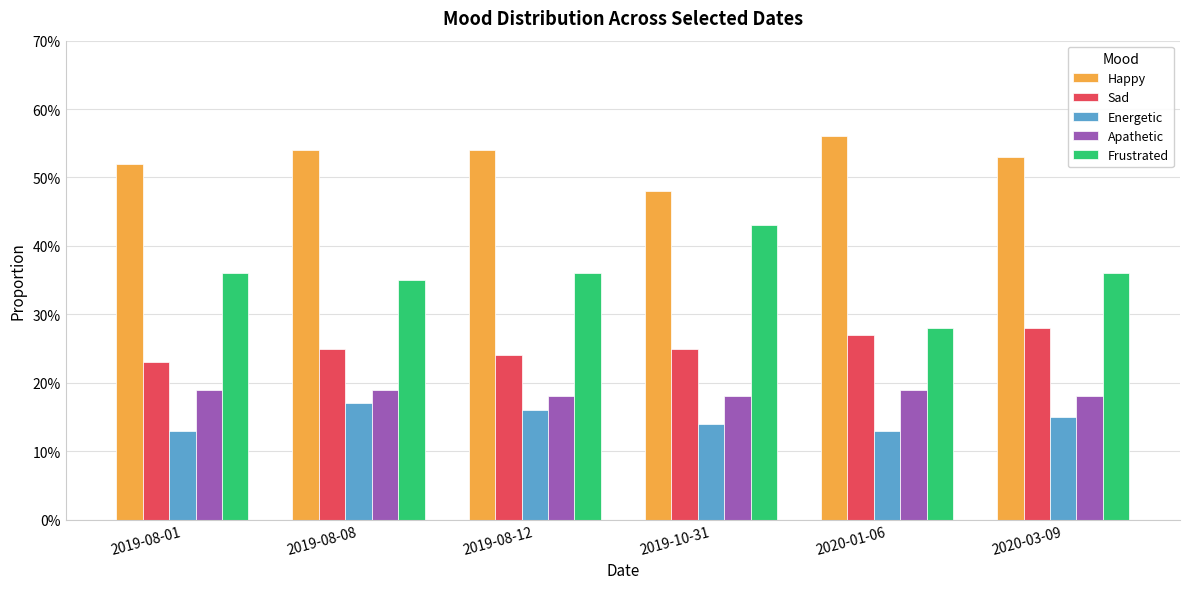

What are all the series names shown in the legend?

Happy, Sad, Energetic, Apathetic, Frustrated